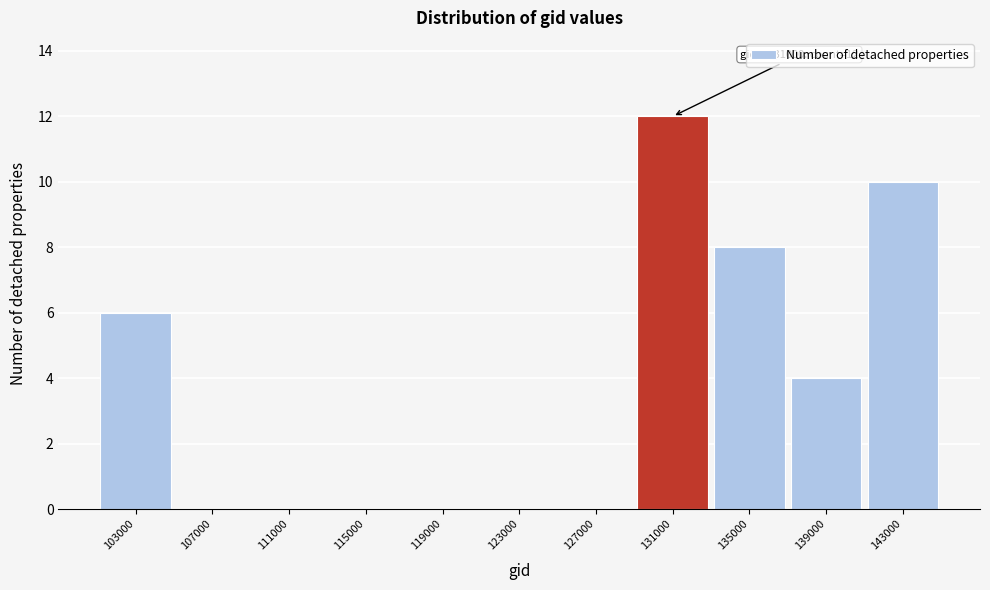

Reading left to right, transcribe all the data shown in this chart.

103000=6	107000=0	111000=0	115000=0	119000=0	123000=0	127000=0	131000=12	135000=8	139000=4	143000=10